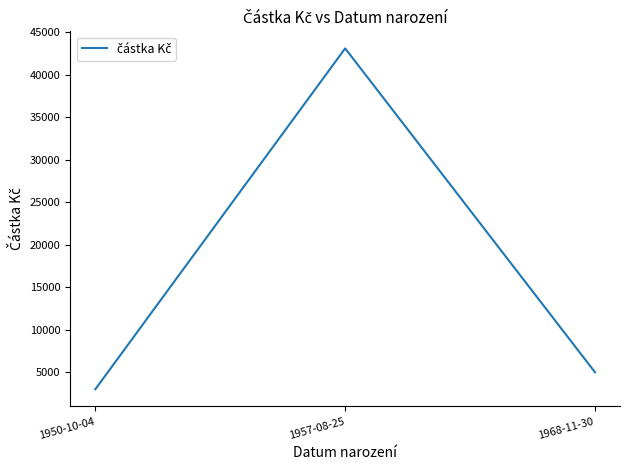

List the labels in order of value, largest first.

1957-08-25, 1968-11-30, 1950-10-04